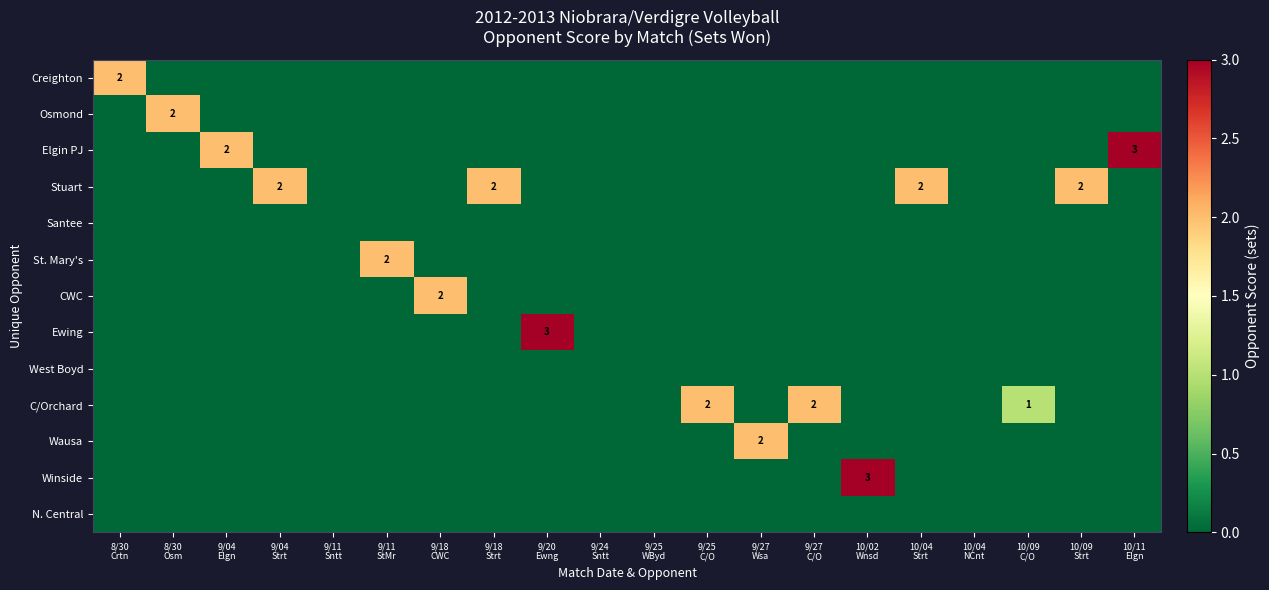

At which category does the chart reach its minimum across all series?

8/30
Osm